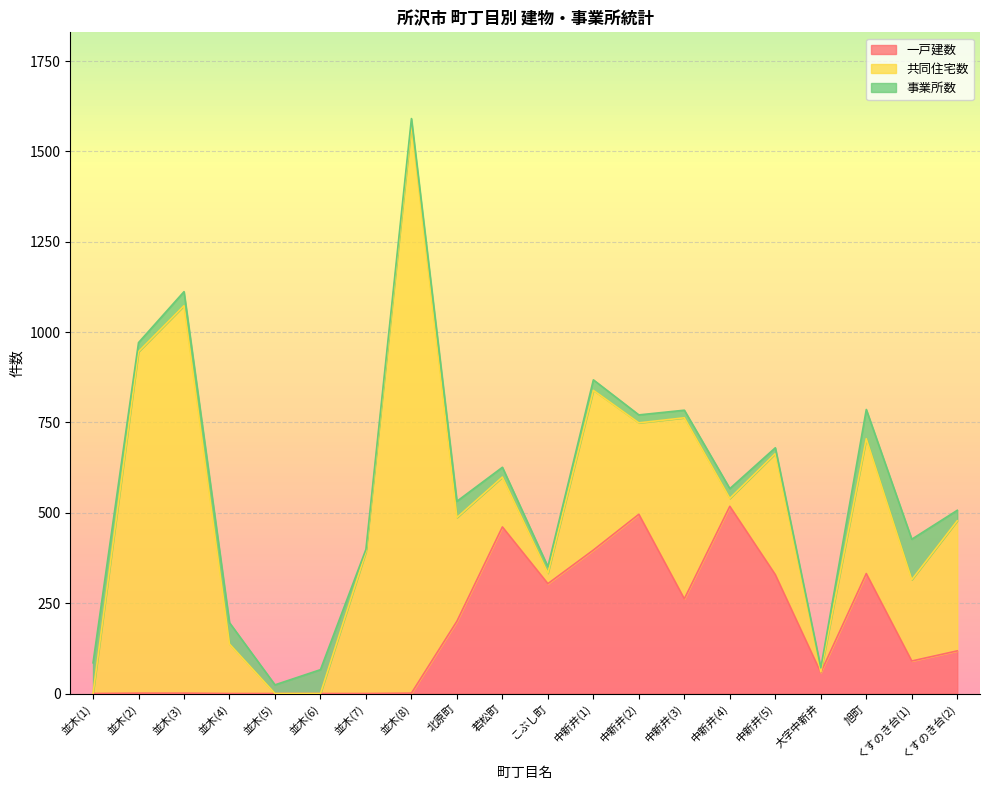

What is the maximum value for 一戸建数?

518